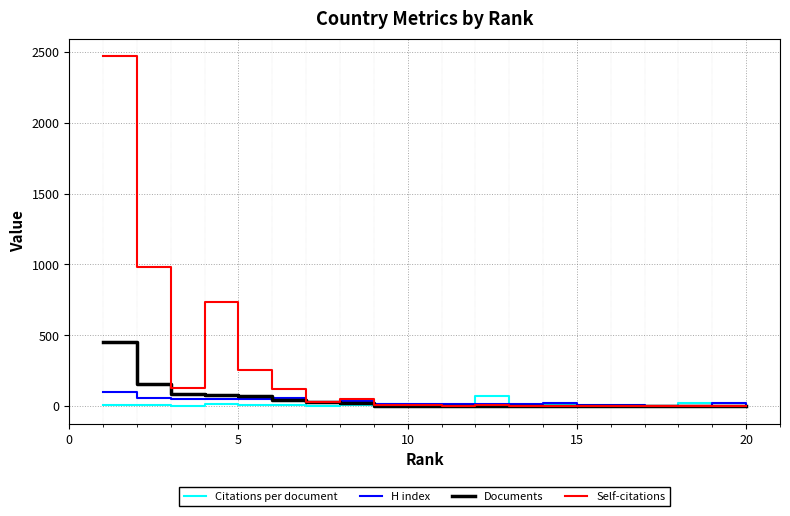

Which series has the widest spread of values?

Self-citations